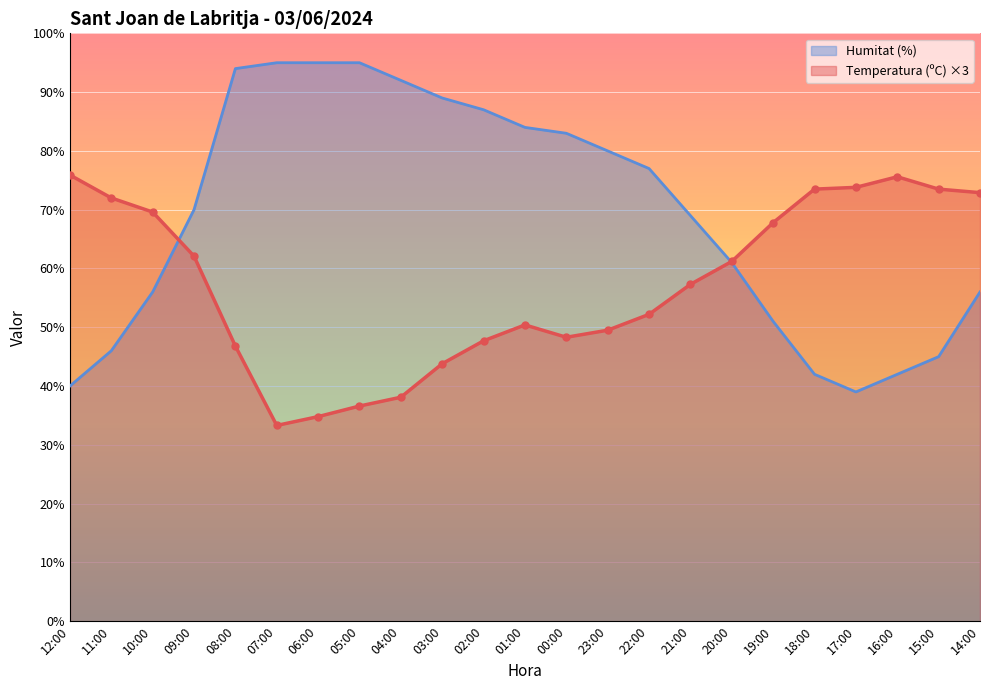

In Temperatura (ºC), how many points are higher than both neighbors (excluding endpoints)?

2